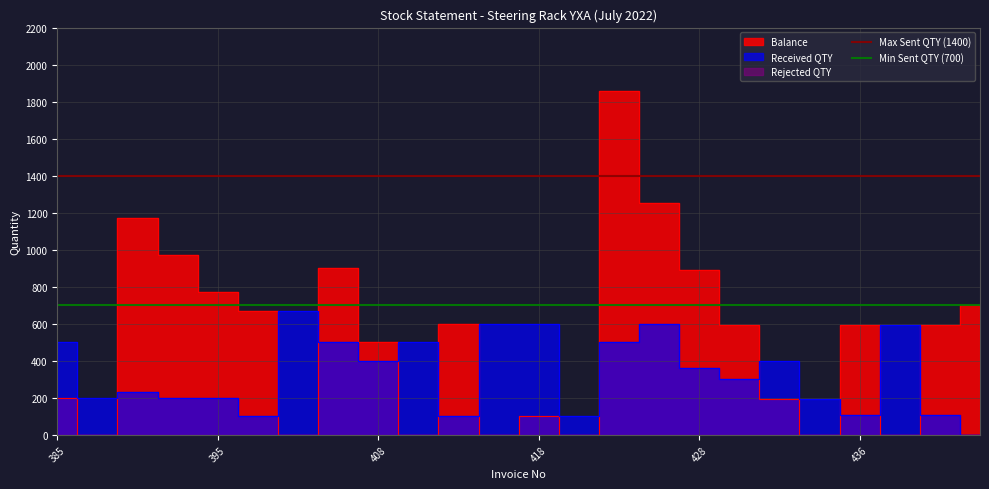

What is the minimum value for Max Sent QTY (1400)?

1400